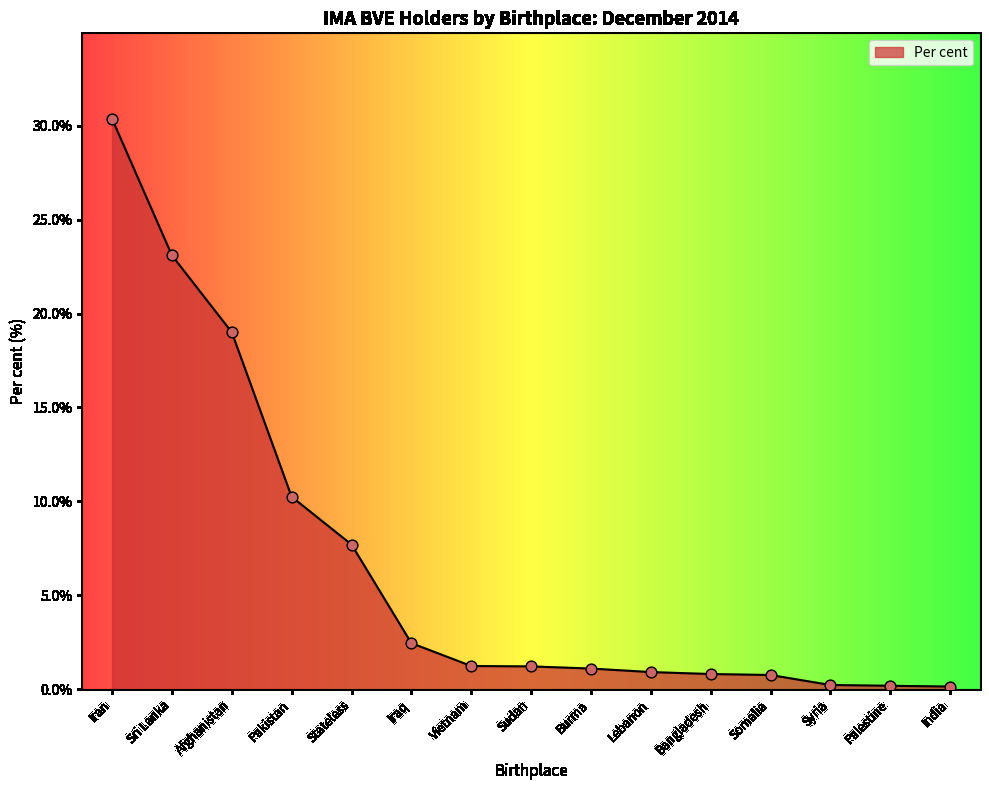

What is the change in value from Iraq to Somalia?

-1.7